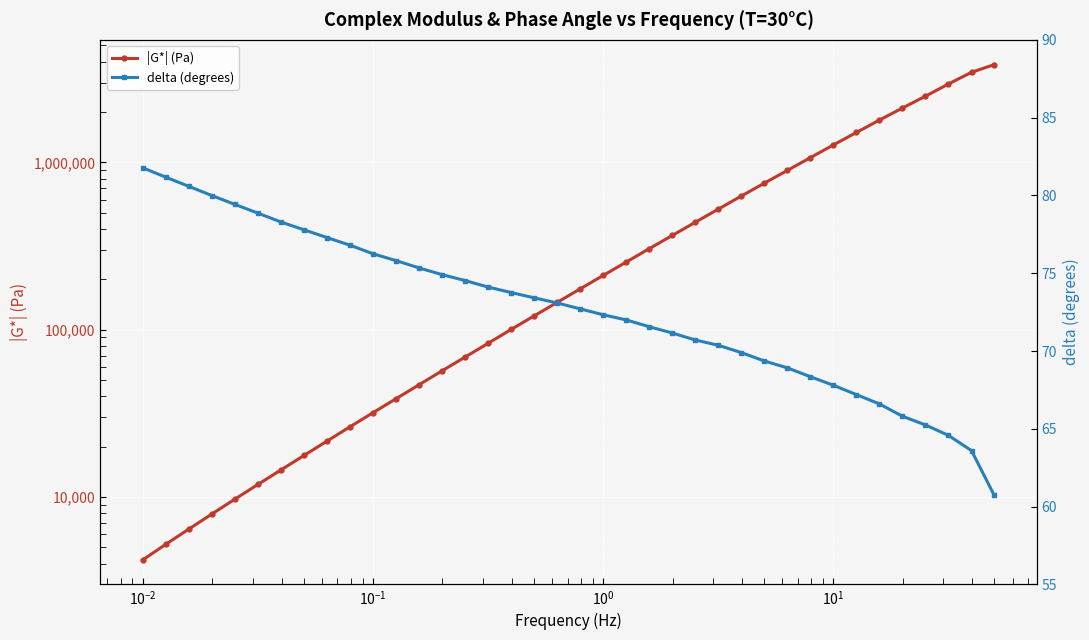

Reading left to right, transcribe all the data shown in this chart.

|G*| (Pa): 4223.0	5231.0	6448.0	7928.0	9733.0	11910.0	14540.0	17740.0	21620.0	26320.0	31970.0	38740.0	46960.0	56850.0	68710.0	83020.0	100500.0	121100.0	145800.0	175600.0	211200.0	253900.0	305300.0	366100.0	439000.0	526000.0	629600.0	752000.0	896000.0	1068000.0	1272000.0	1510000.0	1791000.0	2114000.0	2488000.0	2944000.0	3456000.0	3842000.0
delta (degrees): 81.8	81.2	80.6	80.0	79.4	78.9	78.3	77.8	77.3	76.8	76.2	75.8	75.3	74.9	74.5	74.1	73.8	73.4	73.1	72.7	72.3	72.0	71.6	71.2	70.7	70.4	69.9	69.4	68.9	68.3	67.8	67.2	66.6	65.8	65.2	64.6	63.6	60.7